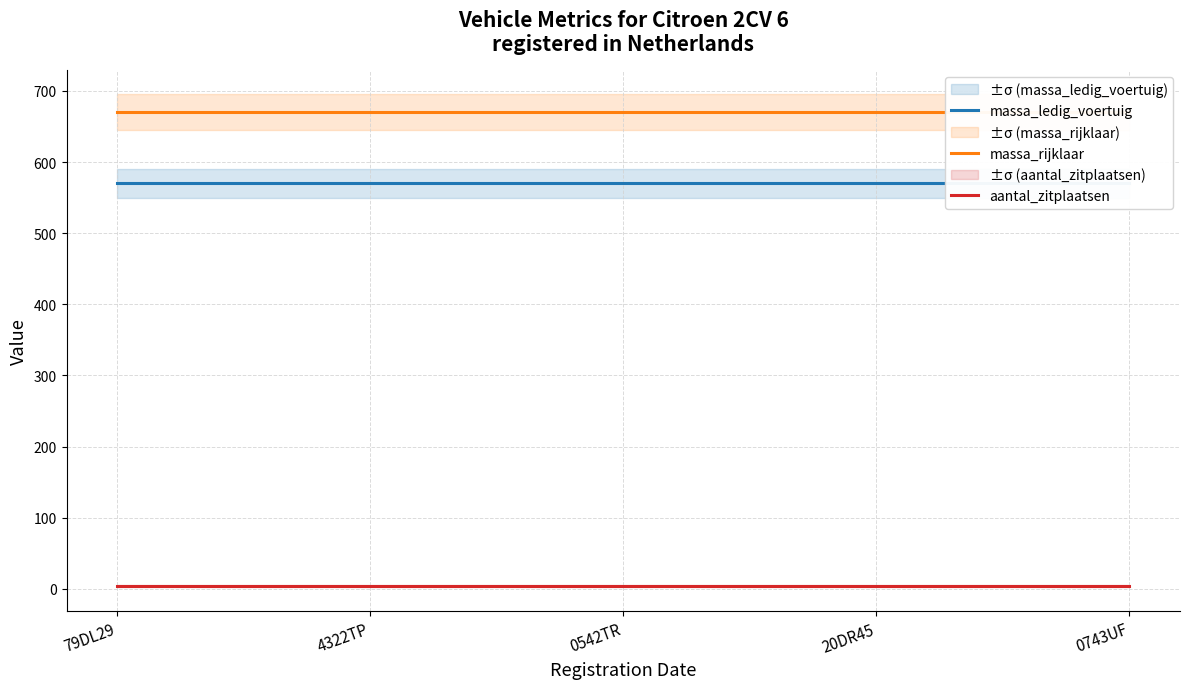

Which series has the largest total across all categories?

massa_rijklaar